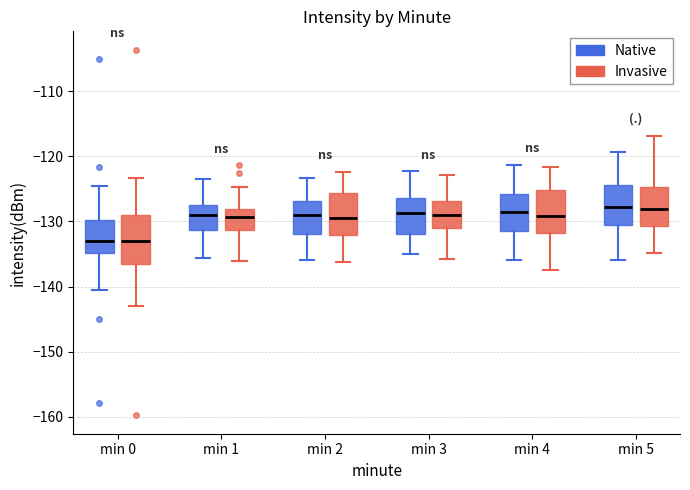

Reading left to right, transcribe this box plot: for each box, give where its median line is, the range the box spans, and where its two whiskers end, as read against the y-axis. The values are not printed on the chart, so give them approximately, as read against the axis.

min 0 (Native): median -133, box -135 to -130, whiskers -140 to -125
min 0 (Invasive): median -133, box -136 to -129, whiskers -143 to -123
min 1 (Native): median -129, box -131 to -128, whiskers -136 to -124
min 1 (Invasive): median -129, box -131 to -128, whiskers -136 to -125
min 2 (Native): median -129, box -132 to -127, whiskers -136 to -123
min 2 (Invasive): median -130, box -132 to -126, whiskers -136 to -122
min 3 (Native): median -129, box -132 to -126, whiskers -135 to -122
min 3 (Invasive): median -129, box -131 to -127, whiskers -136 to -123
min 4 (Native): median -128, box -131 to -126, whiskers -136 to -121
min 4 (Invasive): median -129, box -132 to -125, whiskers -137 to -122
min 5 (Native): median -128, box -130 to -124, whiskers -136 to -119
min 5 (Invasive): median -128, box -131 to -125, whiskers -135 to -117